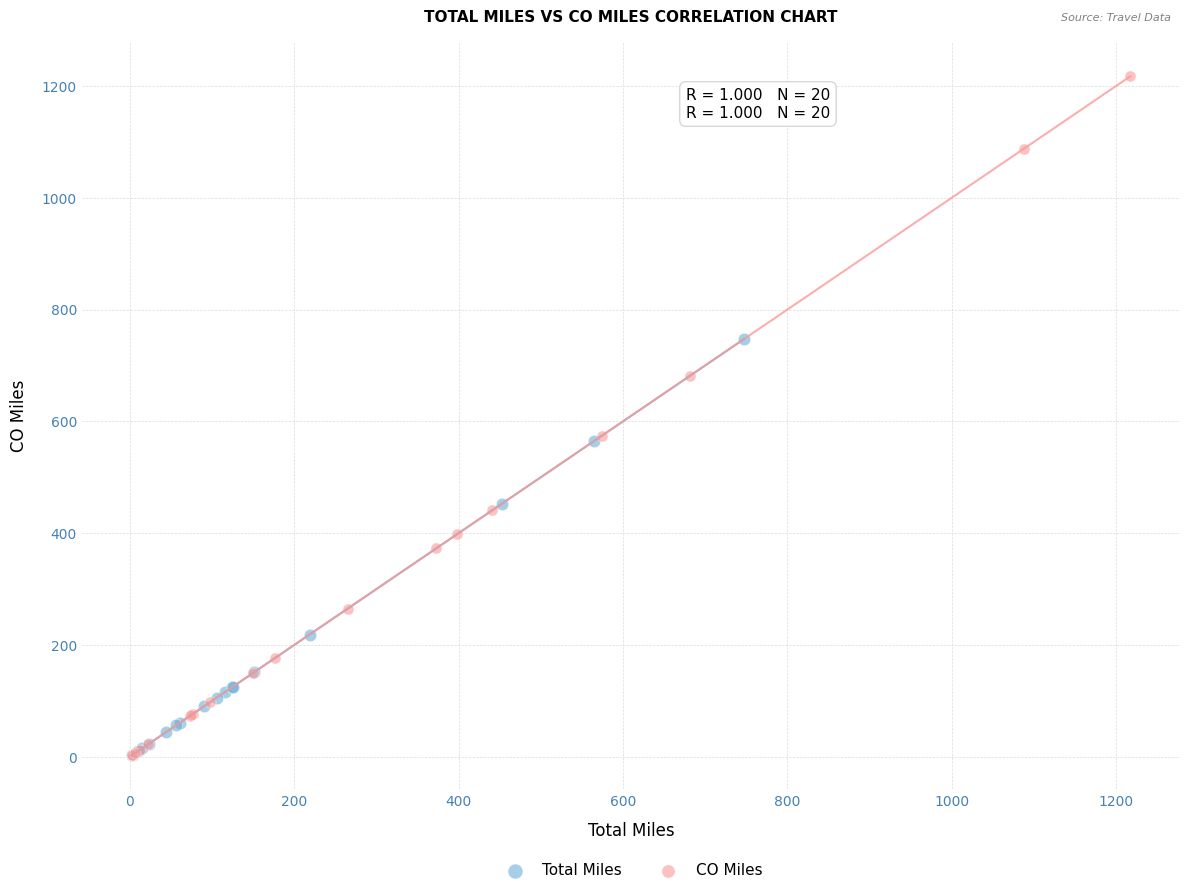

Which series reaches the maximum Y coordinate?

CO Miles